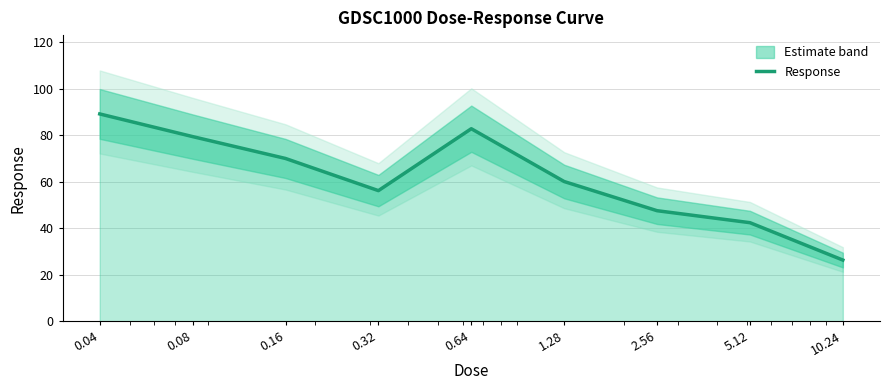

Reading right to left, list all the values displayed in this chart.

10.24=26.4	5.12=42.4	2.56=47.6	1.28=60.1	0.64=82.8	0.32=56.2	0.16=70.0	0.08=79.4	0.04=89.1